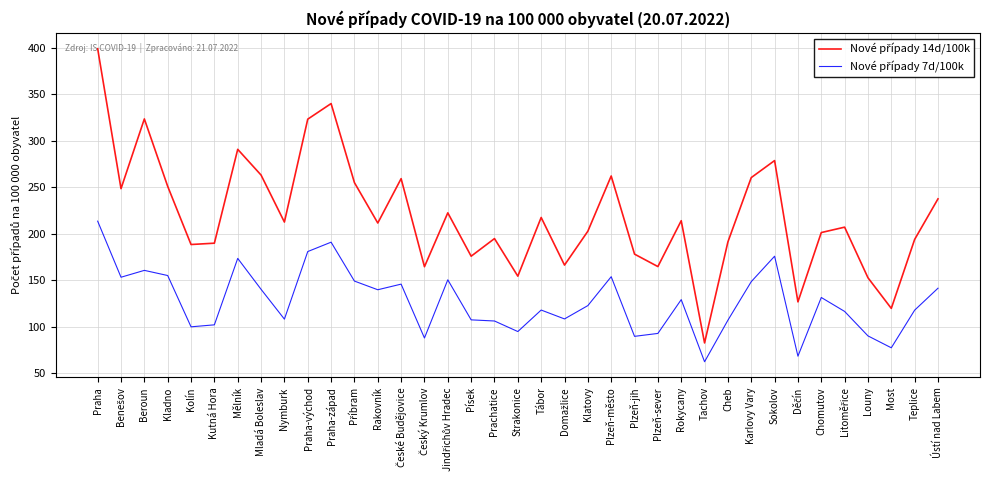

What is the difference between the highest and lowest values at Tachov?

20.2